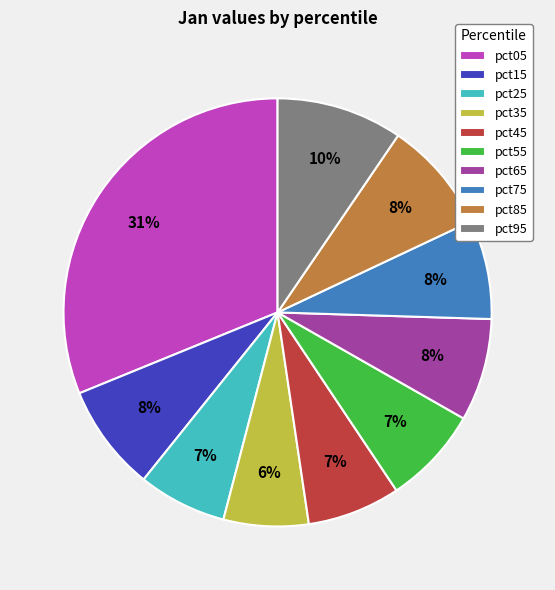

To the nearest percent, what is the combined percentage of pct65 and pct85?

16%